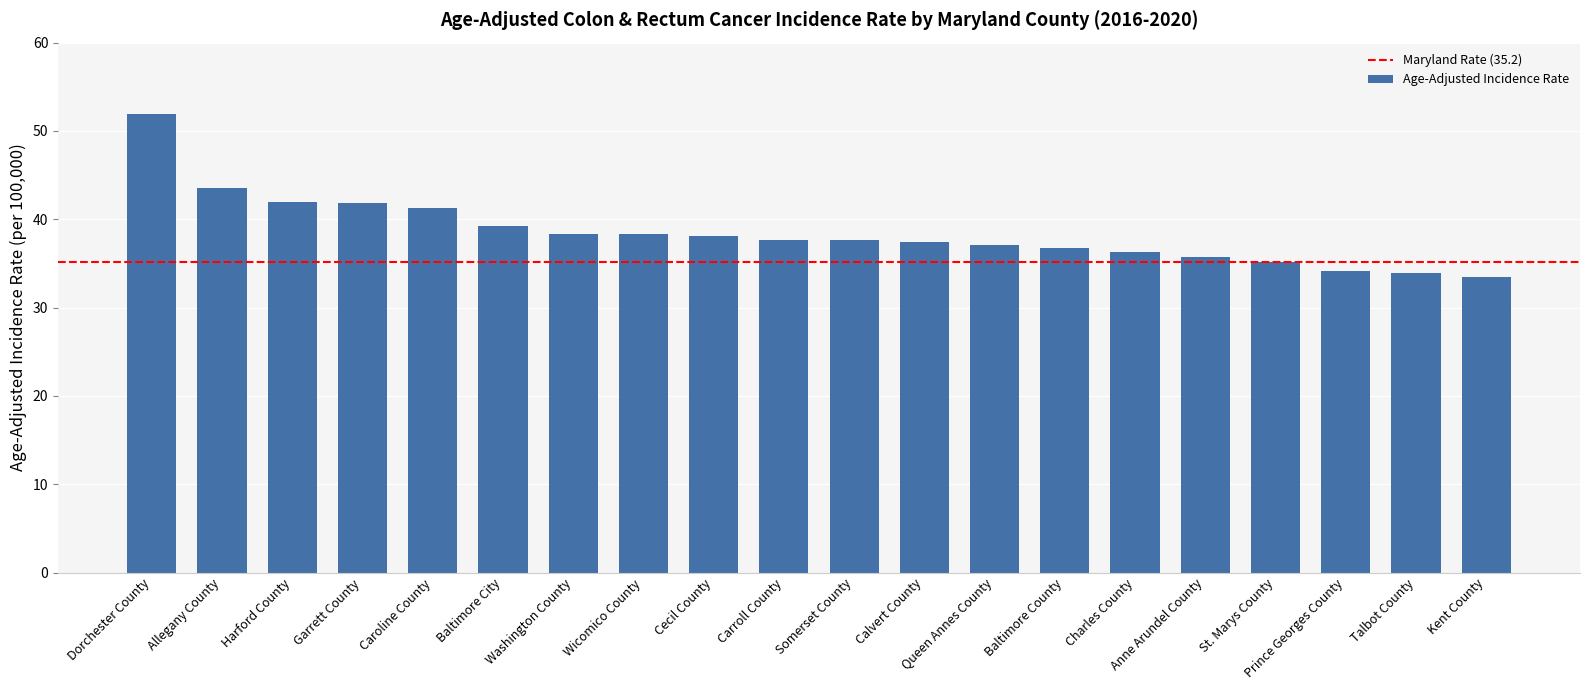

What is the greatest value displayed?

51.9